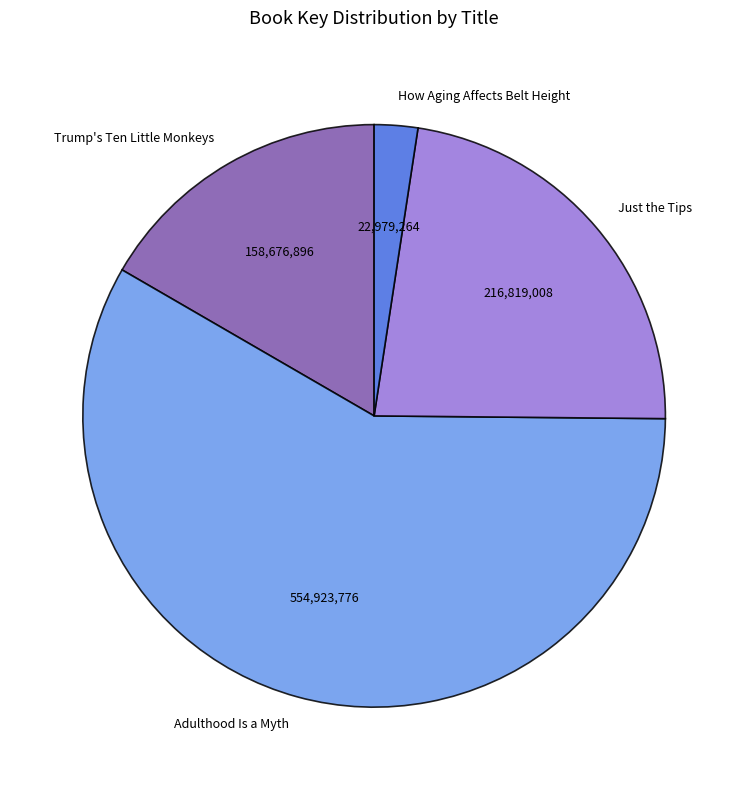

Which category has the biggest portion of the pie?

Adulthood Is a Myth